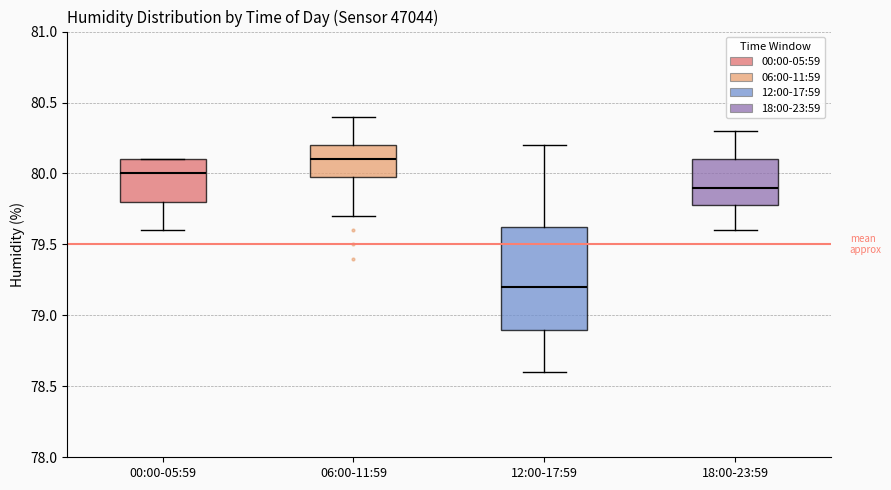

Reading left to right, transcribe this box plot: for each box, give where its median line is, the range the box spans, and where its two whiskers end, as read against the y-axis. The values are not printed on the chart, so give them approximately, as read against the axis.

00:00-05:59: median 80.00, box 79.80 to 80.10, whiskers 79.60 to 80.10
06:00-11:59: median 80.10, box 80.00 to 80.20, whiskers 79.70 to 80.40
12:00-17:59: median 79.20, box 78.90 to 79.65, whiskers 78.60 to 80.20
18:00-23:59: median 79.90, box 79.80 to 80.10, whiskers 79.60 to 80.30